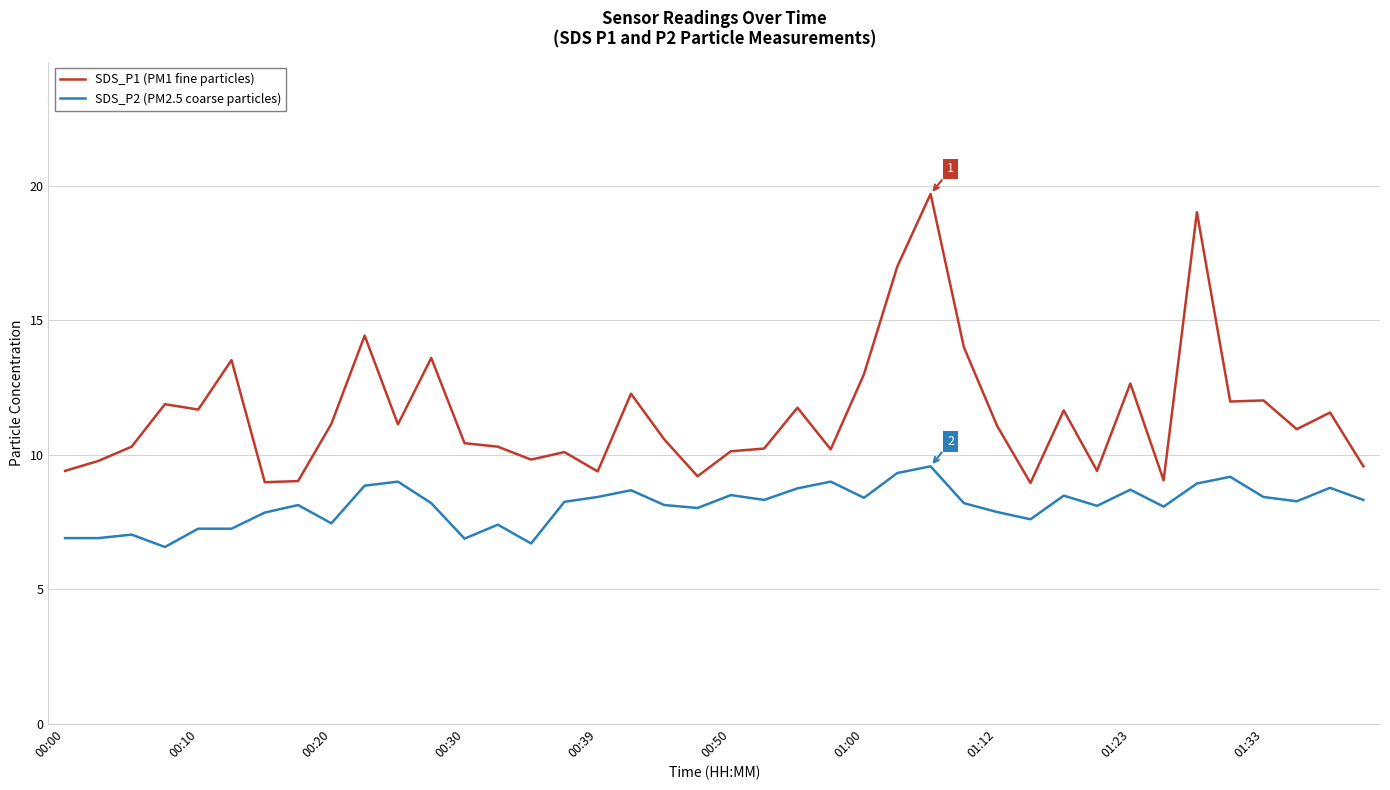

List the series in order of their overall mean, lowest first.

SDS_P2 (PM2.5 coarse particles), SDS_P1 (PM1 fine particles)